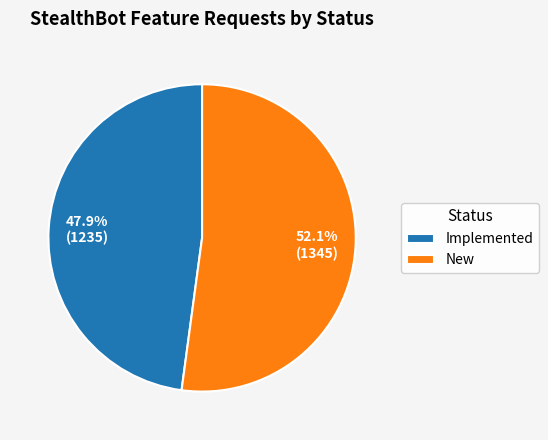

To the nearest percent, what is the difference between the largest and smallest slice percentages?

4%